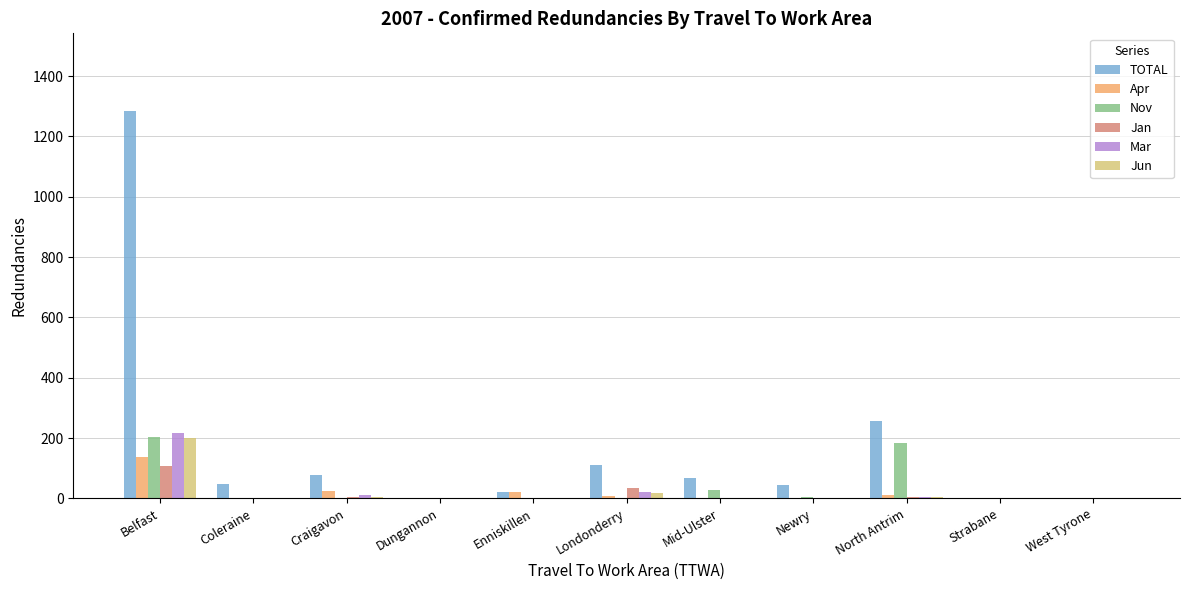

Is the value of Jan at Londonderry greater than the value of Nov at Strabane?

Yes